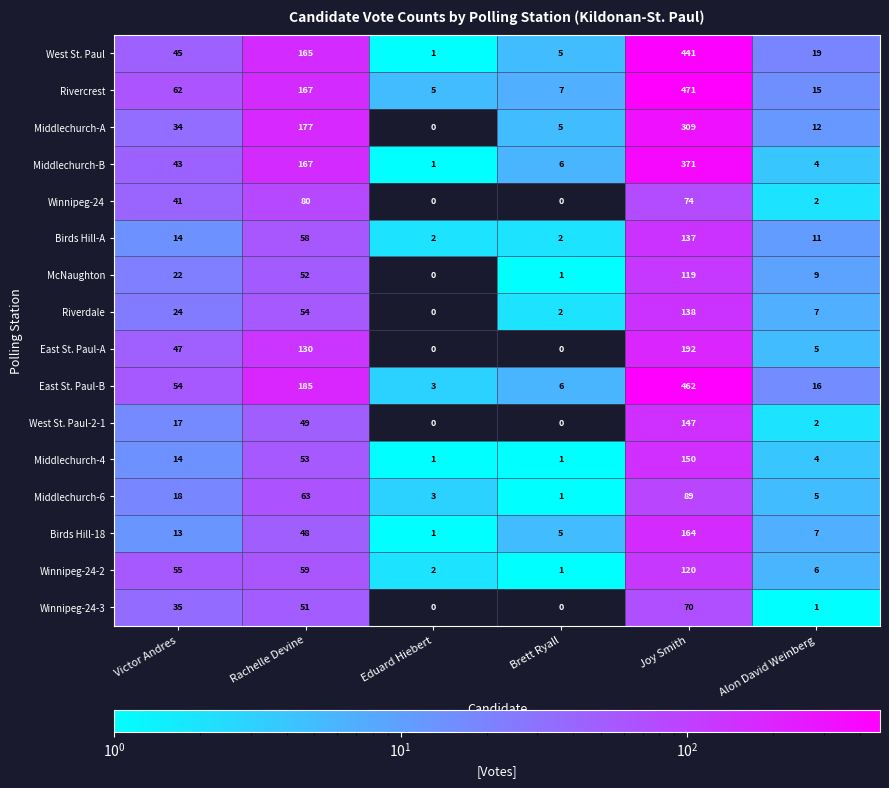

What is the sum of all West St. Paul values?

676